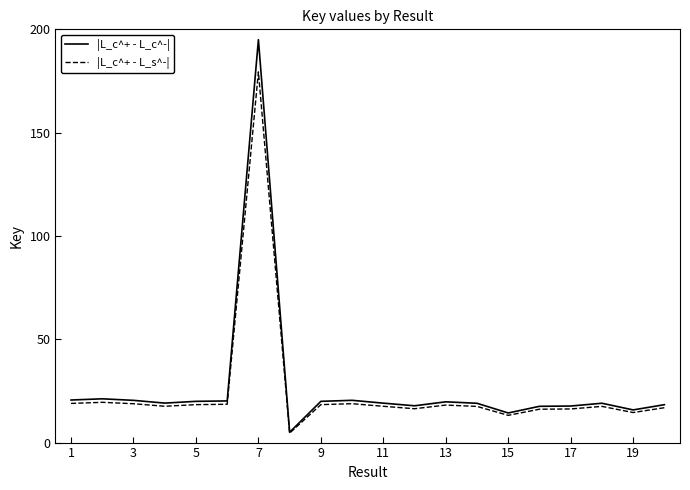

Which series has the largest range (max minus min)?

|L_c^+ - L_c^-|